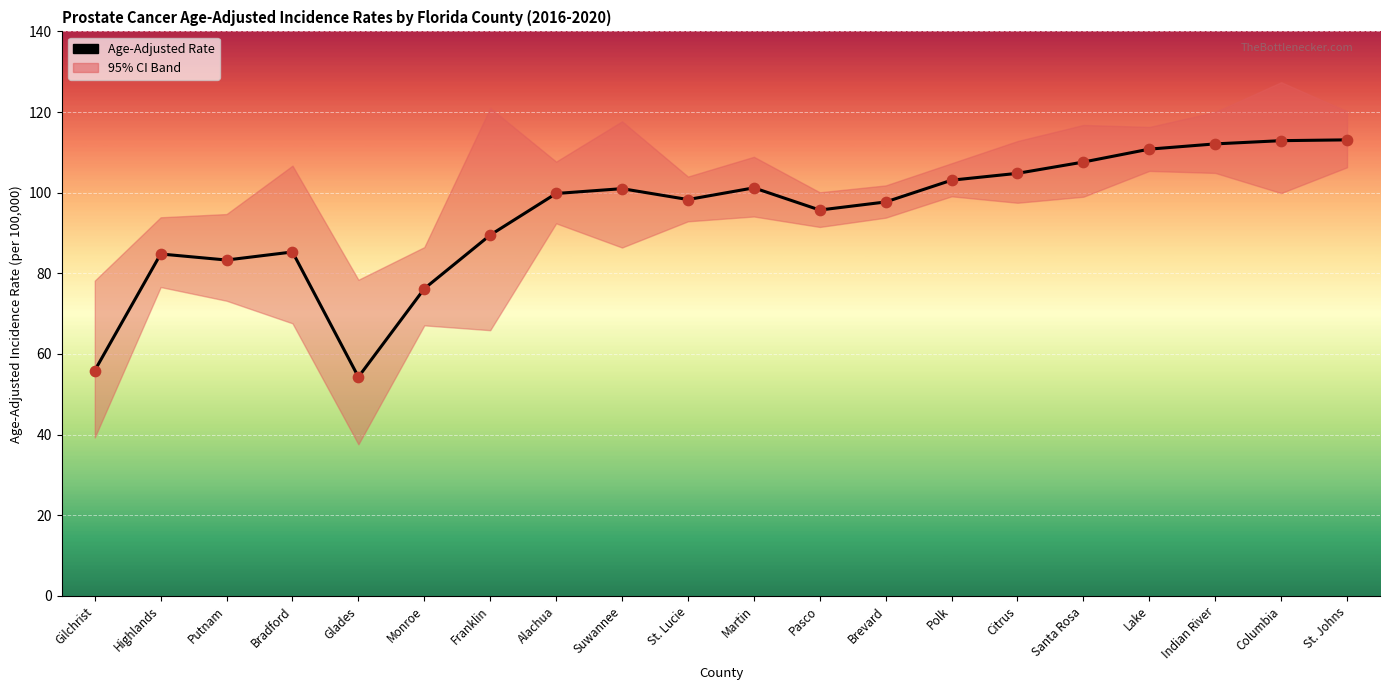

Approximately how many times larger is the value at Gilchrist compared to Alachua?

0.6